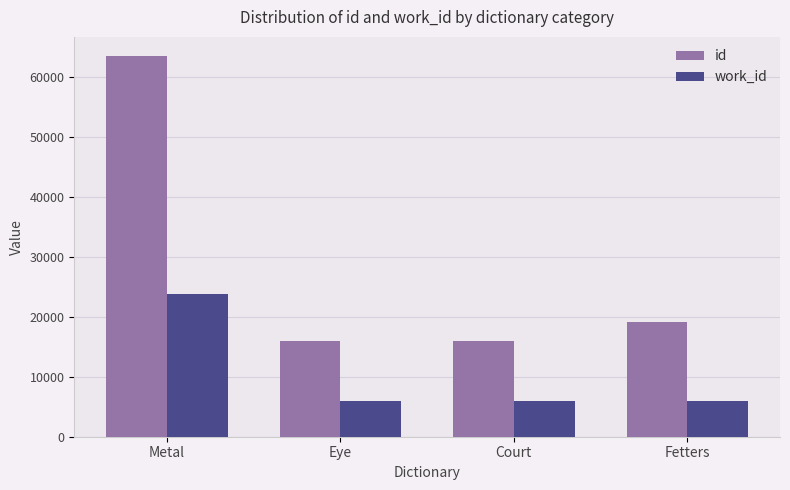

What is the difference between the maximum and second lowest values in the id series?

47570